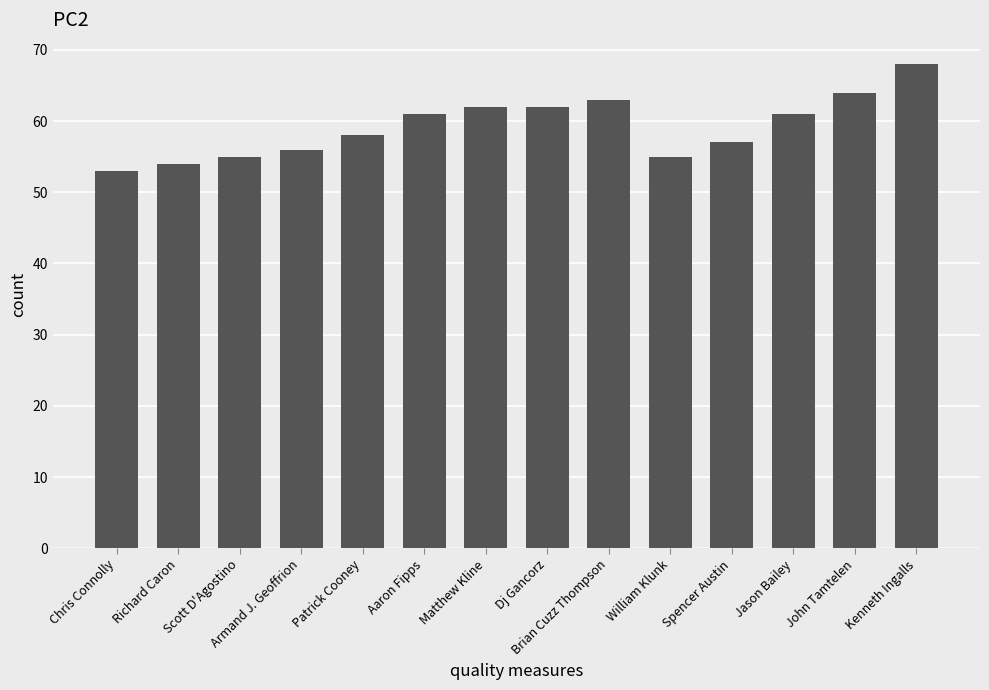

The chart shows a value of 57 at Spencer Austin. True or false?

True